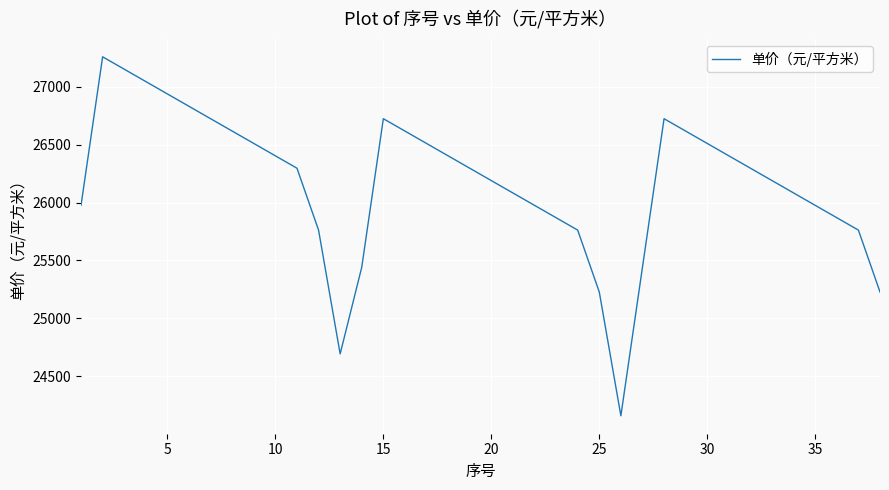

How many values are below 26296?

18